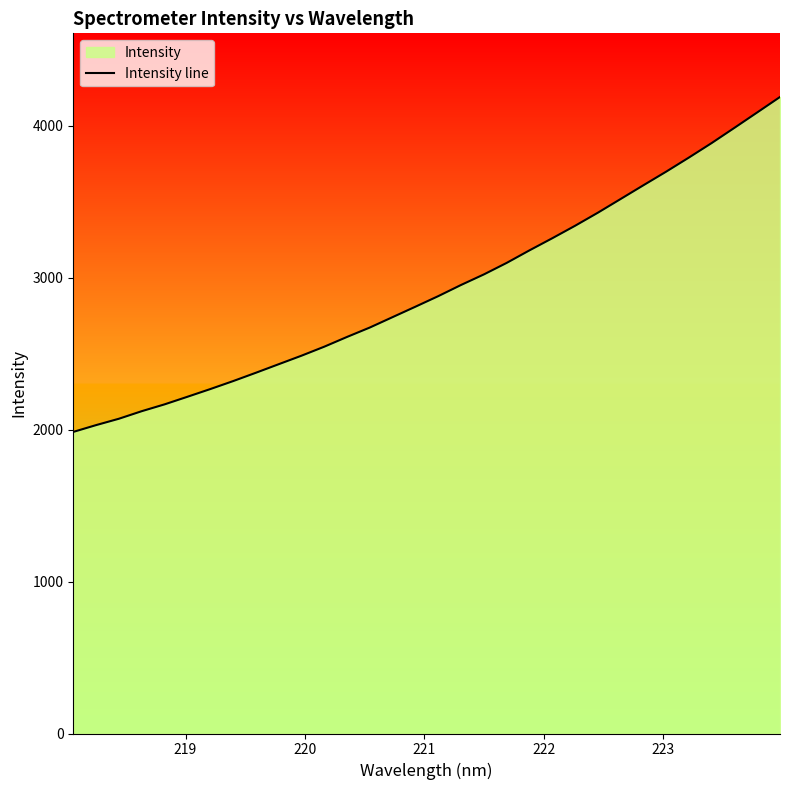

What is the difference between the maximum and minimum values?

2203.6